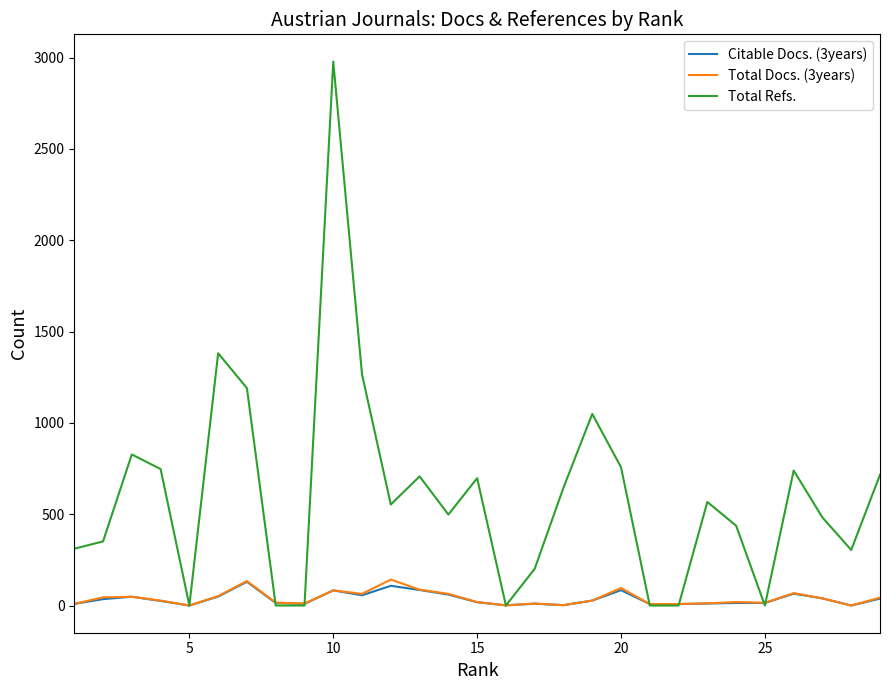

What is the maximum value shown in the chart?

2978